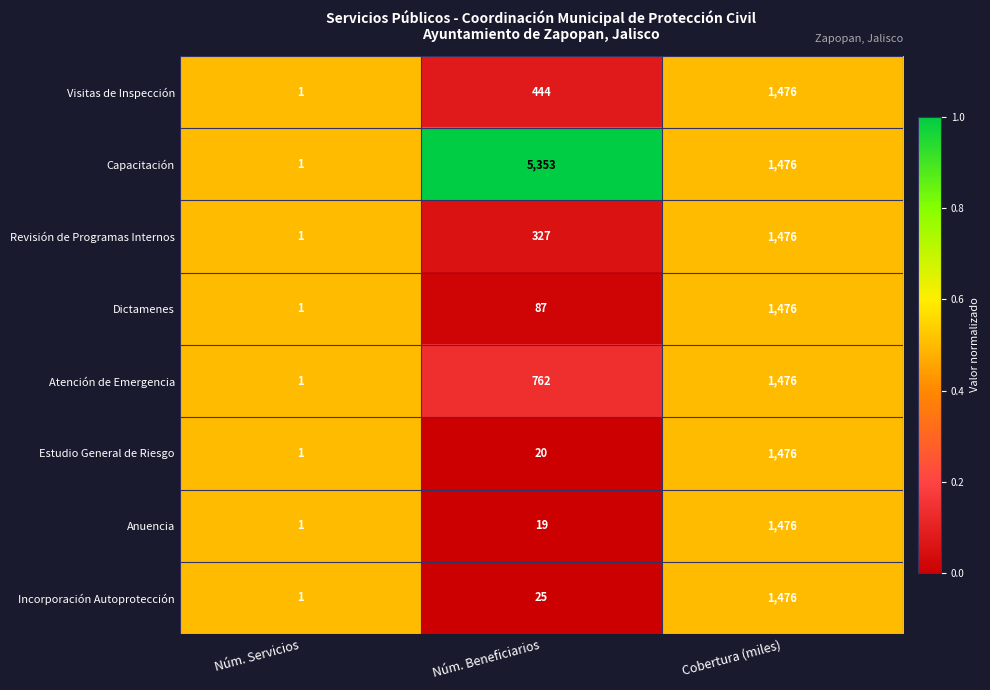

At which label is Visitas de Inspección closest to 738?

Núm. Beneficiarios